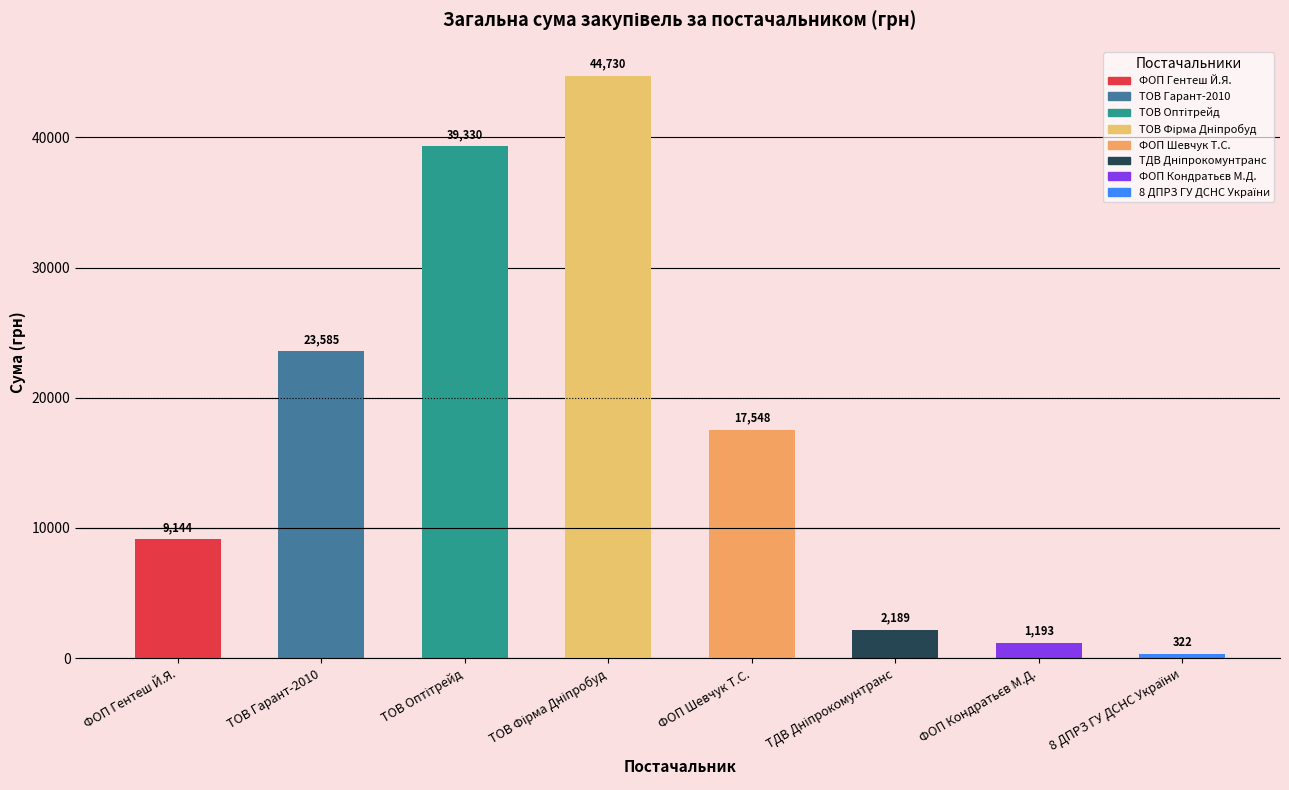

What is the maximum value shown in the chart?

44730